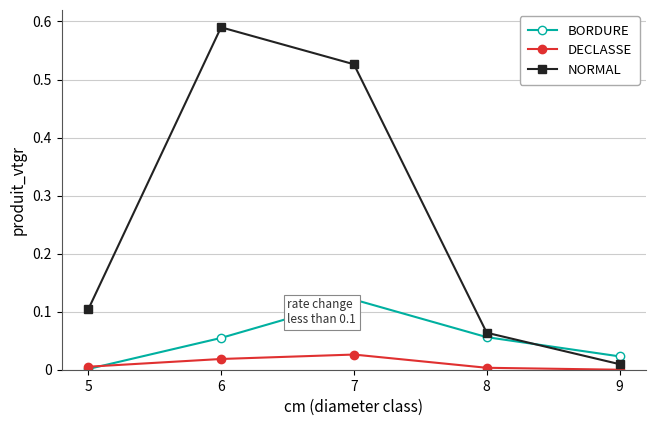

Which series ends up on top after the final intersection of BORDURE and NORMAL?

BORDURE